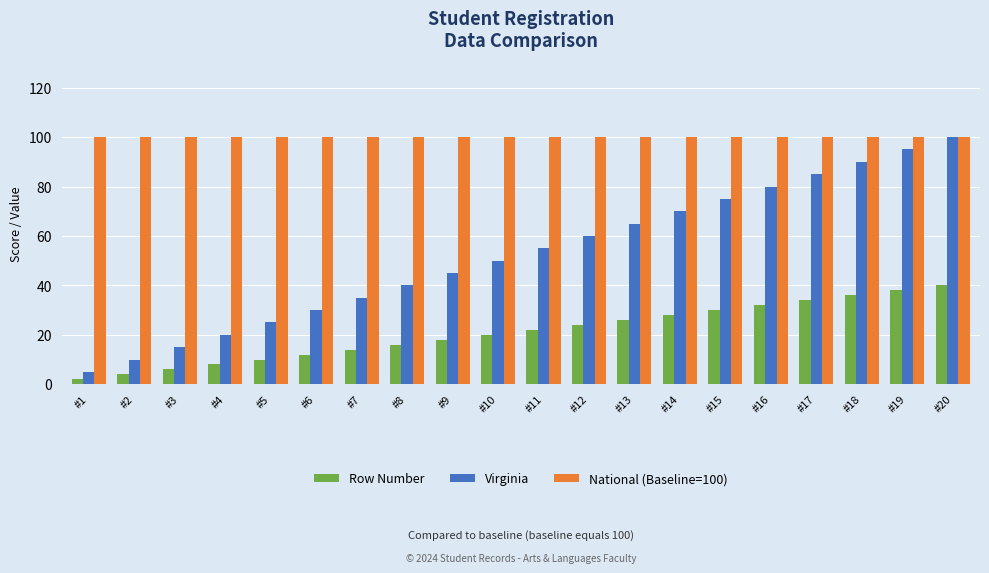

What is the difference between the maximum and minimum values in the Row Number series?

38